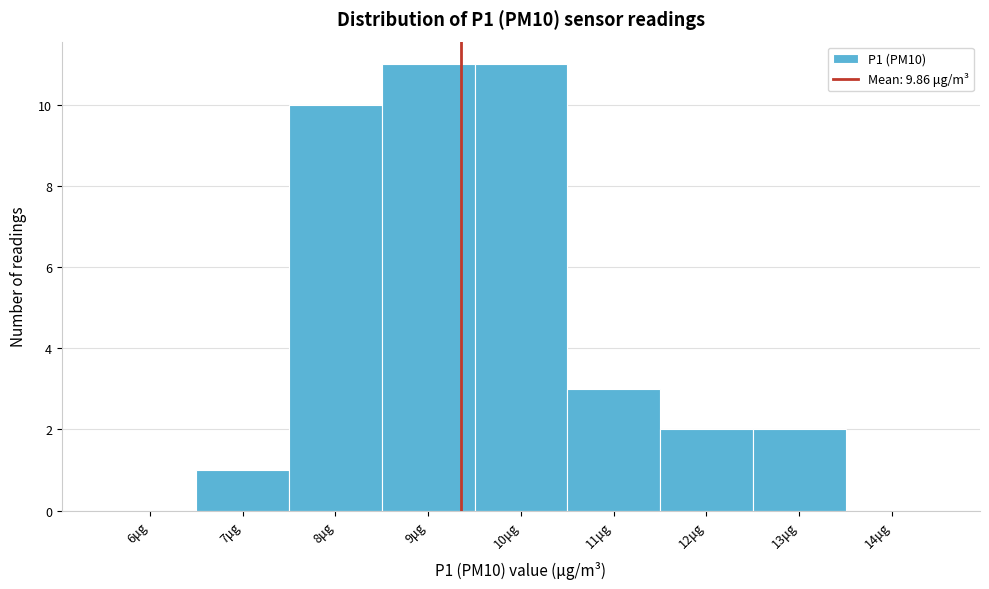

Reading left to right, extract all data points from this chart.

6μg=0	7μg=1	8μg=10	9μg=11	10μg=11	11μg=3	12μg=2	13μg=2	14μg=0